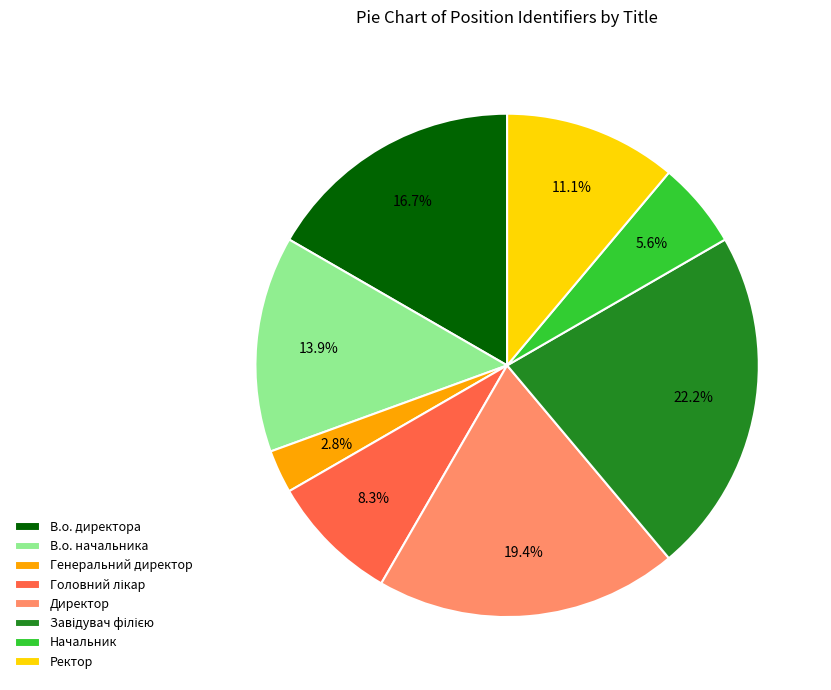

The Директор slice represents 5% of the pie. True or false?

False